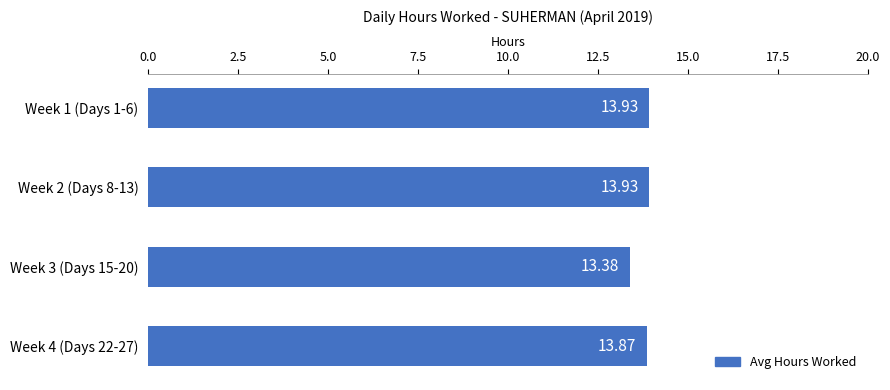

What is the ratio of the value at Week 1 (Days 1-6) to the value at Week 4 (Days 22-27)?

1.0